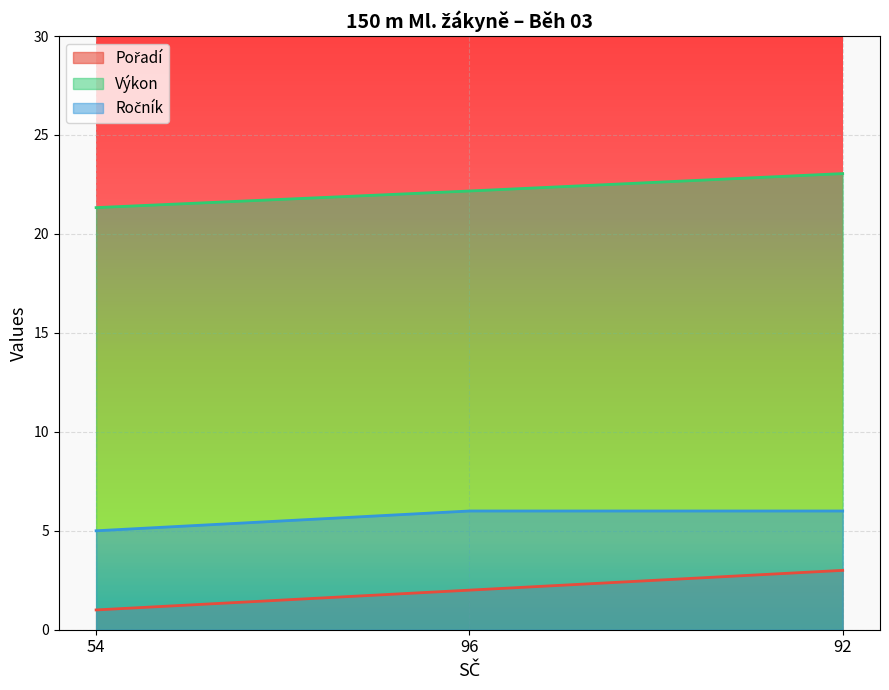

What is the smallest value displayed?

1.0